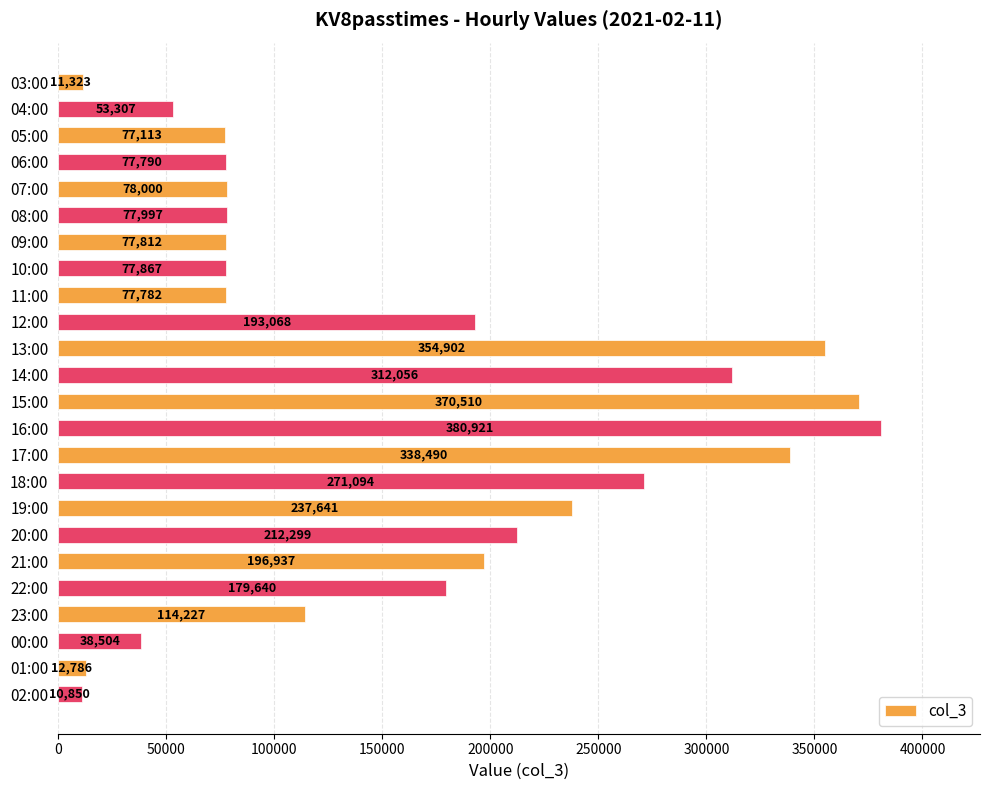

True or false: the data shows 368873 at 18:00.

False